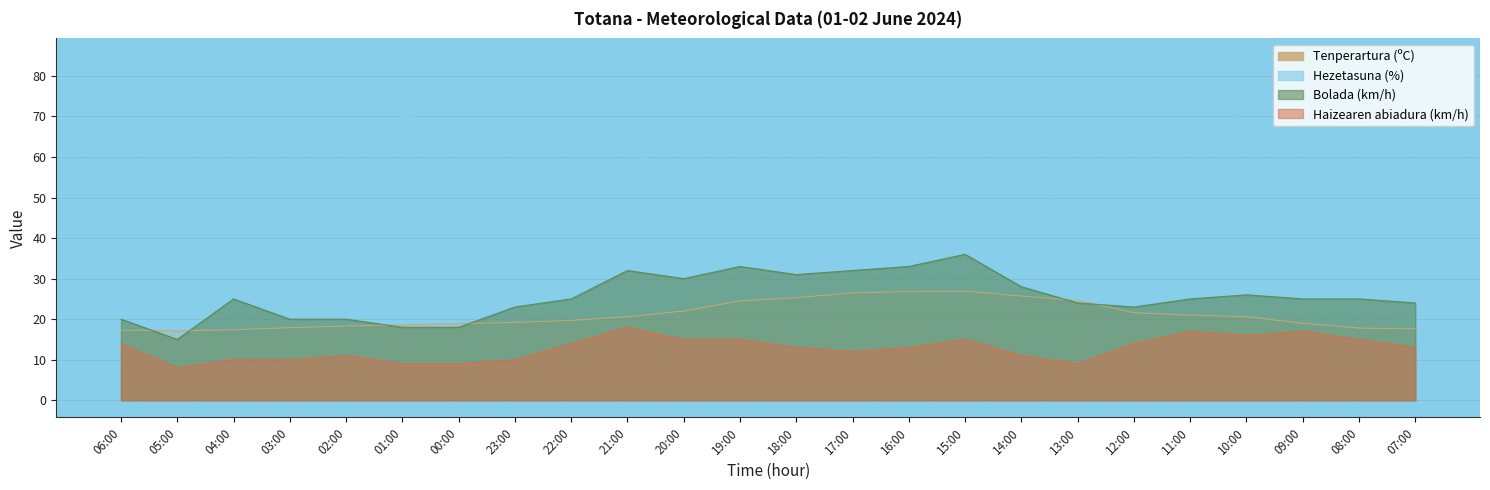

What value does the Hezetasuna (%) series have at 14:00?

46.0